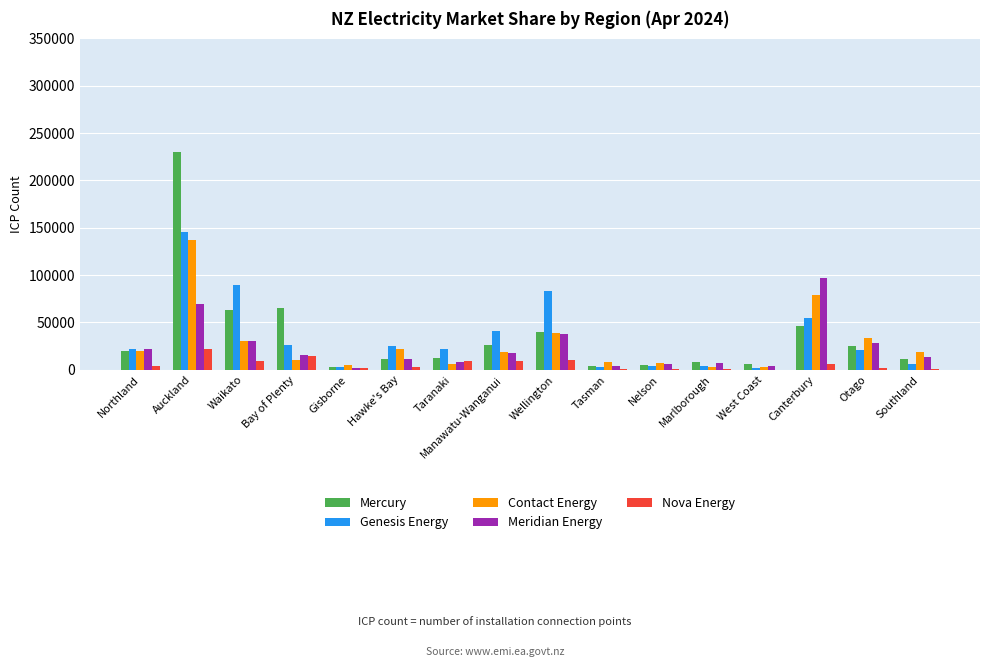

At which category is the sum across all series the highest?

Auckland